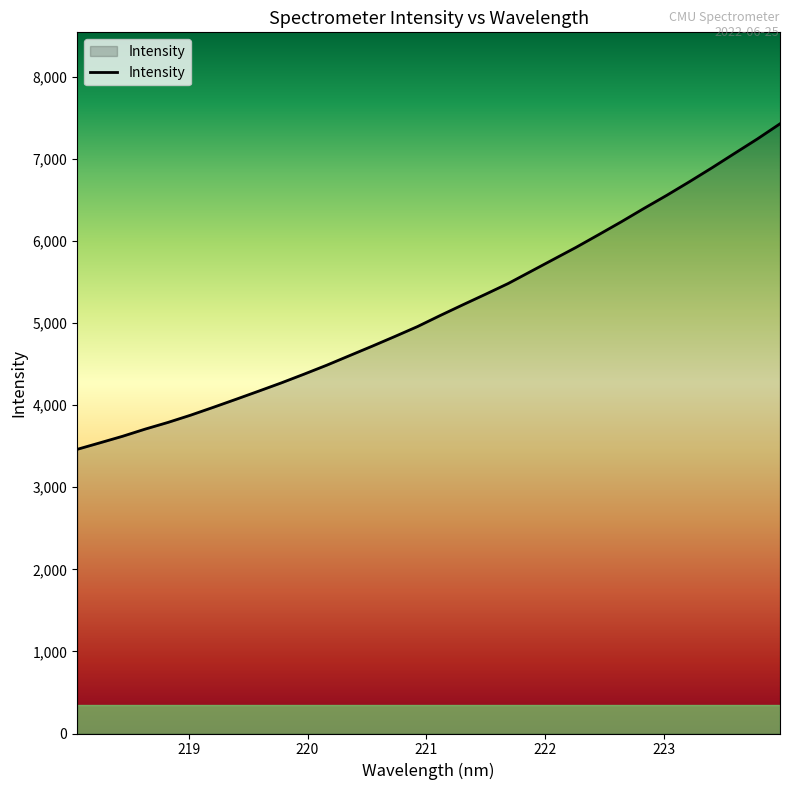

What is the difference between the maximum and minimum values?

3965.6